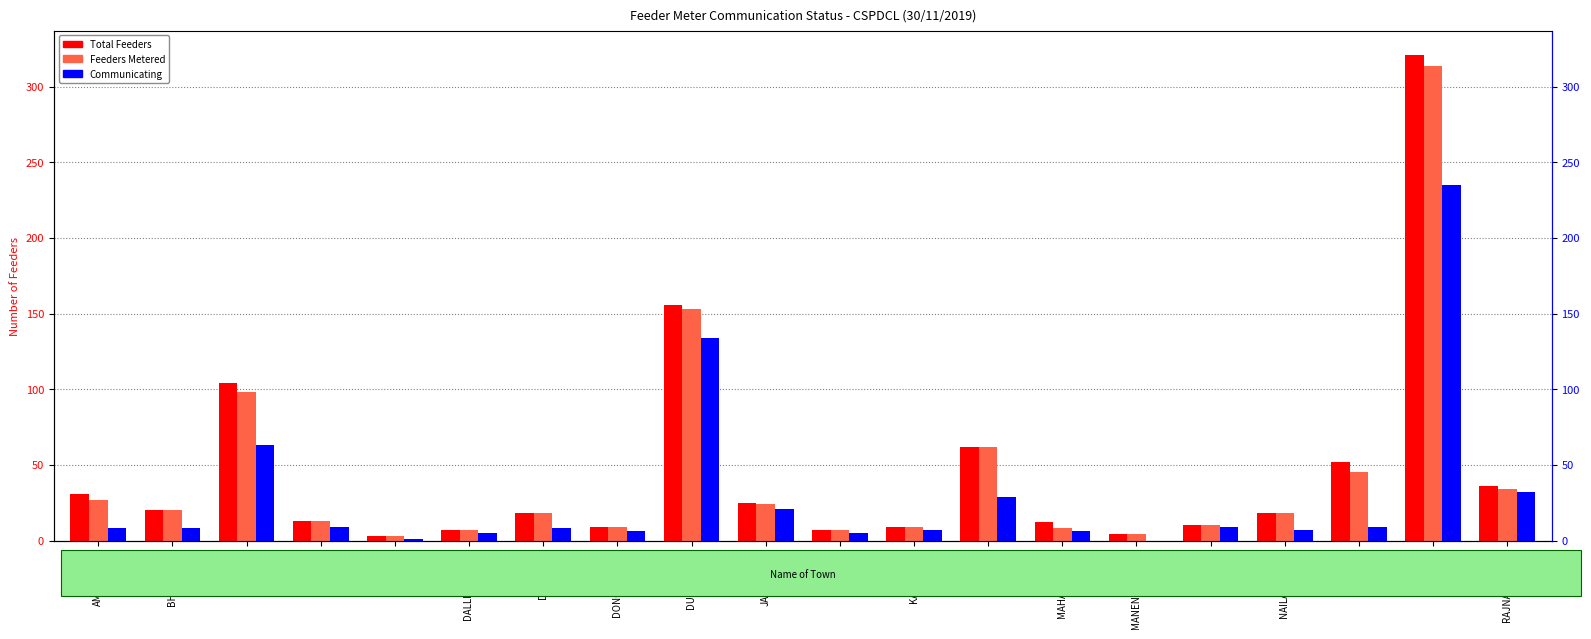

What is the total value across all series at MANENDRAGARH?

8